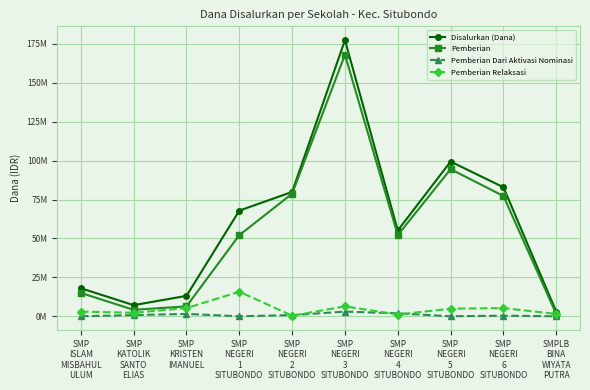

What are all the series names shown in the legend?

Disalurkan (Dana), Pemberian, Pemberian Dari Aktivasi Nominasi, Pemberian Relaksasi